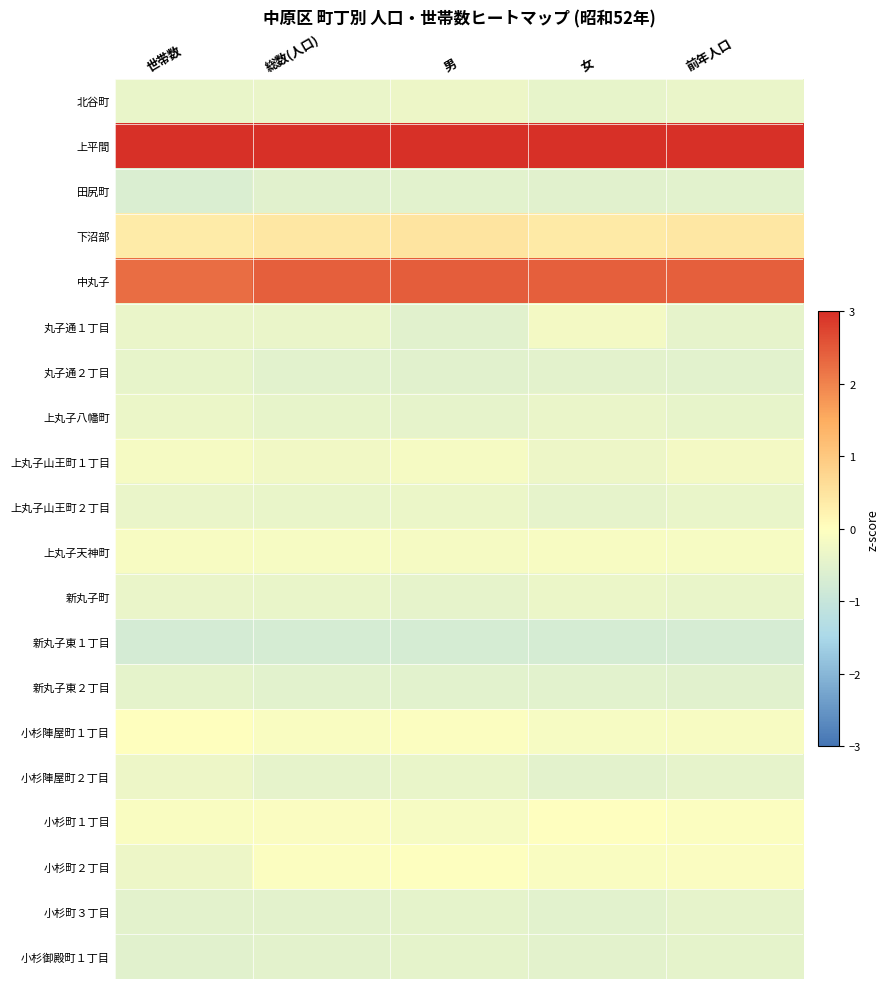

Reading left to right, list all the values displayed in this chart.

北谷町: 世帯数=-0.4	総数(人口)=-0.4	男=-0.3	女=-0.4	前年人口=-0.4
上平間: 世帯数=3.5	総数(人口)=3.3	男=3.3	女=3.3	前年人口=3.3
田尻町: 世帯数=-0.6	総数(人口)=-0.5	男=-0.5	女=-0.5	前年人口=-0.5
下沼部: 世帯数=0.4	総数(人口)=0.4	男=0.5	女=0.4	前年人口=0.4
中丸子: 世帯数=2.3	総数(人口)=2.4	男=2.4	女=2.4	前年人口=2.4
丸子通１丁目: 世帯数=-0.4	総数(人口)=-0.4	男=-0.5	女=-0.2	前年人口=-0.4
丸子通２丁目: 世帯数=-0.4	総数(人口)=-0.5	男=-0.5	女=-0.5	前年人口=-0.5
上丸子八幡町: 世帯数=-0.3	総数(人口)=-0.4	男=-0.4	女=-0.4	前年人口=-0.4
上丸子山王町１丁目: 世帯数=-0.2	総数(人口)=-0.2	男=-0.2	女=-0.3	前年人口=-0.2
上丸子山王町２丁目: 世帯数=-0.4	総数(人口)=-0.4	男=-0.3	女=-0.4	前年人口=-0.4
上丸子天神町: 世帯数=-0.1	総数(人口)=-0.1	男=-0.2	女=-0.1	前年人口=-0.2
新丸子町: 世帯数=-0.4	総数(人口)=-0.4	男=-0.4	女=-0.3	前年人口=-0.4
新丸子東１丁目: 世帯数=-0.8	総数(人口)=-0.7	男=-0.7	女=-0.7	前年人口=-0.7
新丸子東２丁目: 世帯数=-0.4	総数(人口)=-0.5	男=-0.5	女=-0.5	前年人口=-0.5
小杉陣屋町１丁目: 世帯数=0.0	総数(人口)=-0.1	男=-0.1	女=-0.2	前年人口=-0.1
小杉陣屋町２丁目: 世帯数=-0.3	総数(人口)=-0.4	男=-0.4	女=-0.5	前年人口=-0.4
小杉町１丁目: 世帯数=-0.1	総数(人口)=-0.1	男=-0.1	女=-0.0	前年人口=-0.1
小杉町２丁目: 世帯数=-0.3	総数(人口)=-0.1	男=-0.0	女=-0.1	前年人口=-0.1
小杉町３丁目: 世帯数=-0.5	総数(人口)=-0.5	男=-0.5	女=-0.5	前年人口=-0.4
小杉御殿町１丁目: 世帯数=-0.5	総数(人口)=-0.5	男=-0.5	女=-0.5	前年人口=-0.5